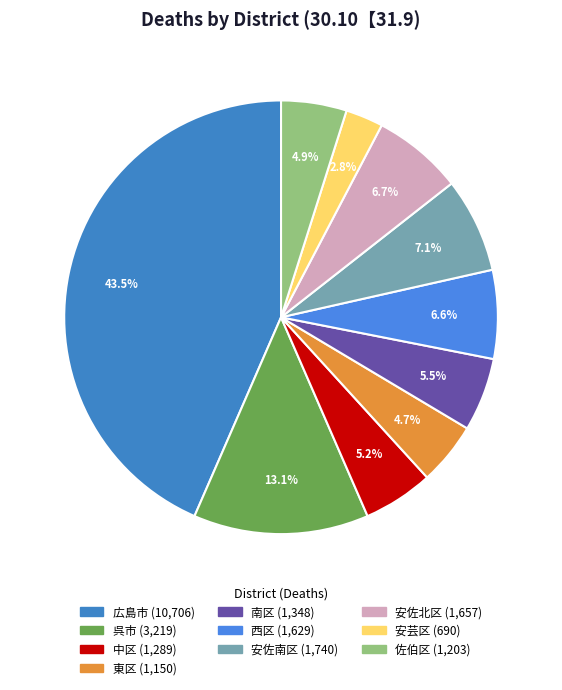

Does any single category account for the majority?

No